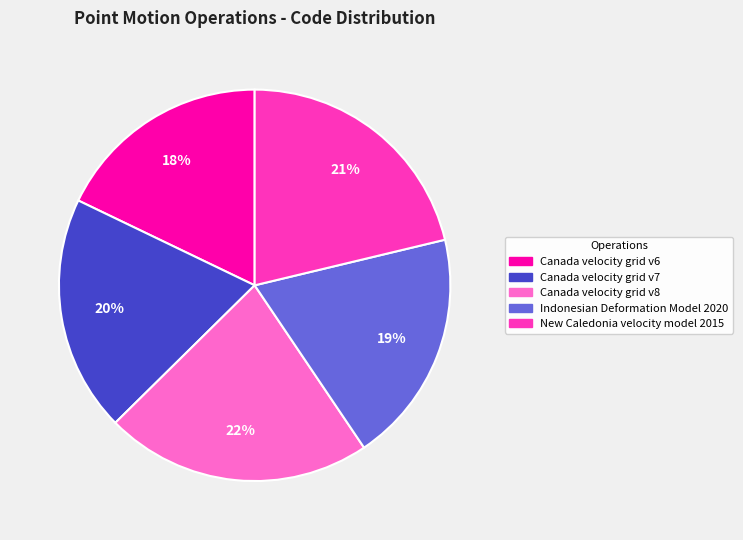

Is it true that Canada velocity grid v7 is 14% of the pie?

False